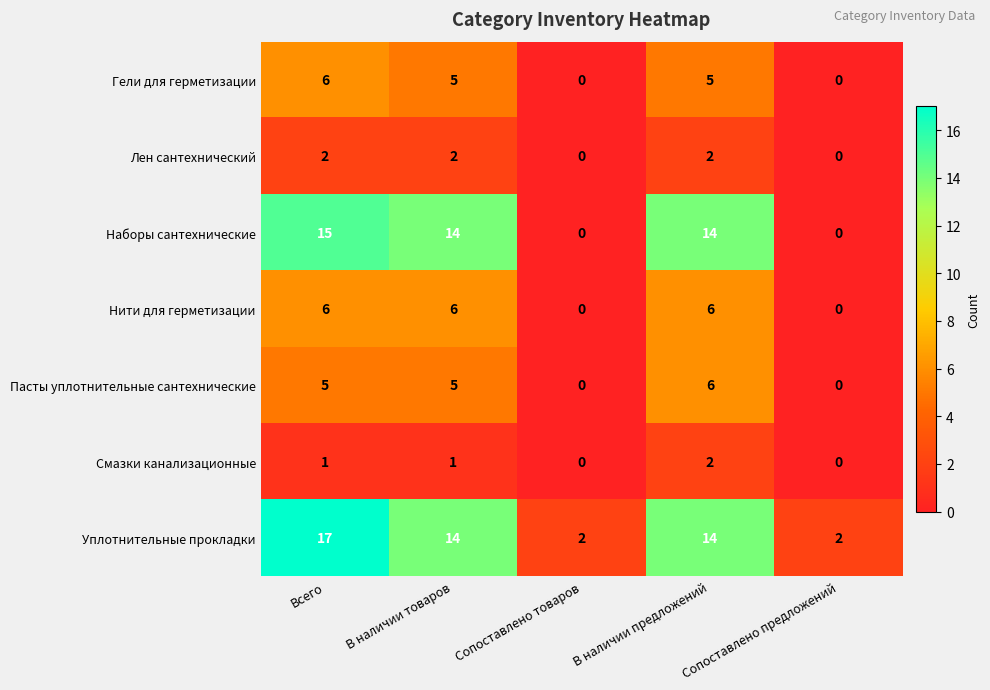

At how many categories does at least one series exceed 6?

3